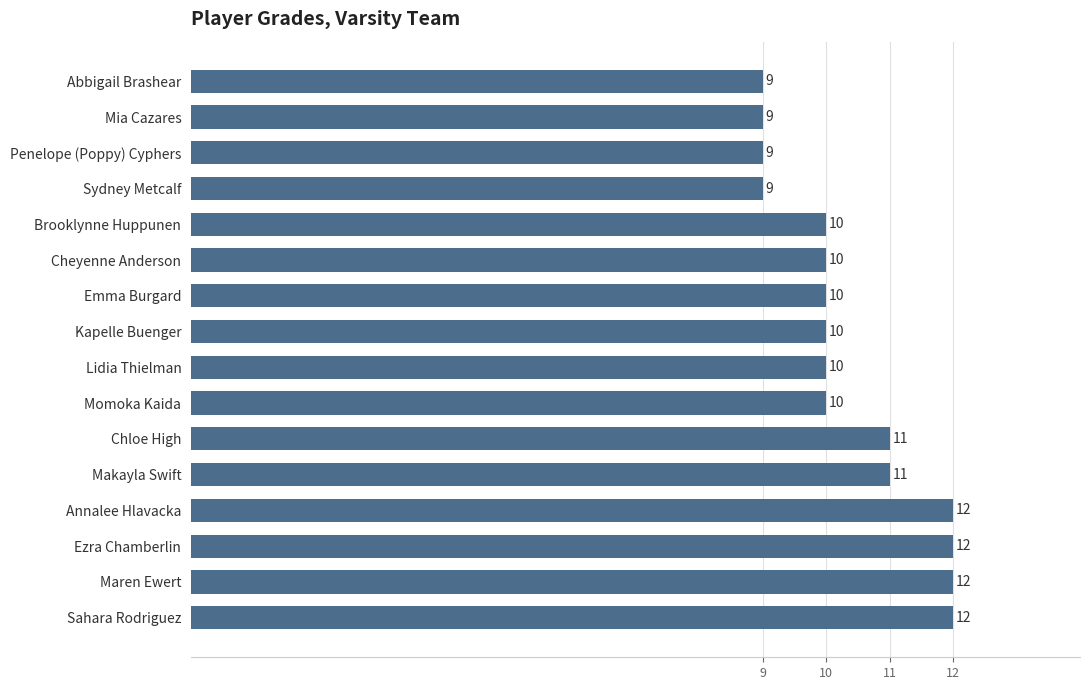

The chart shows a value of 4 at Abbigail Brashear. True or false?

False